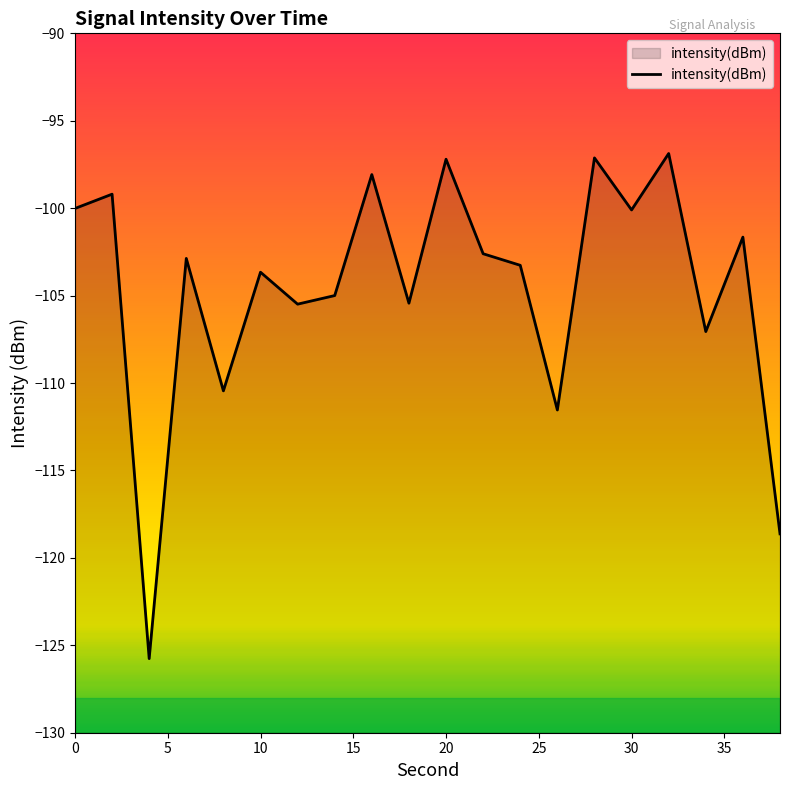

Reading left to right, list all the values displayed in this chart.

-100.0	-99.2	-125.8	-102.9	-110.4	-103.7	-105.5	-105.0	-98.1	-105.4	-97.2	-102.6	-103.3	-111.5	-97.1	-100.1	-96.9	-107.1	-101.7	-118.6